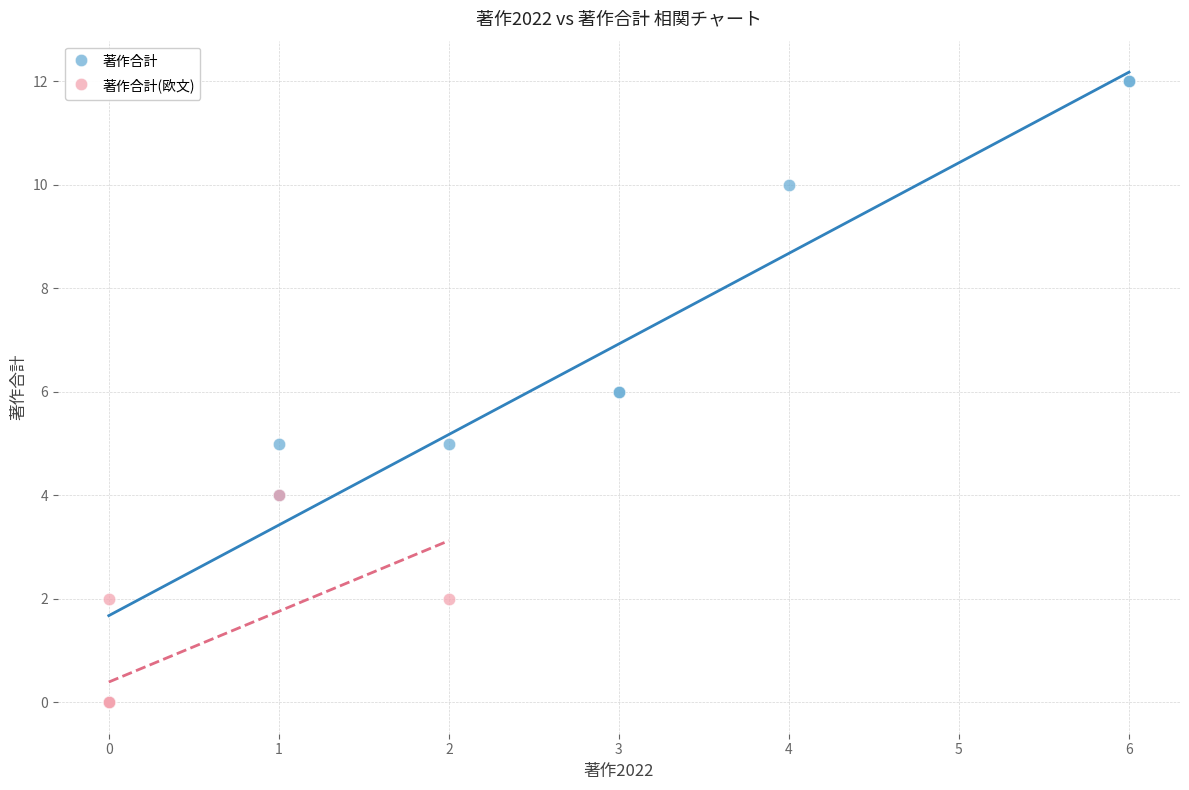

What are all the series names shown in the legend?

著作合計, 著作合計(欧文)